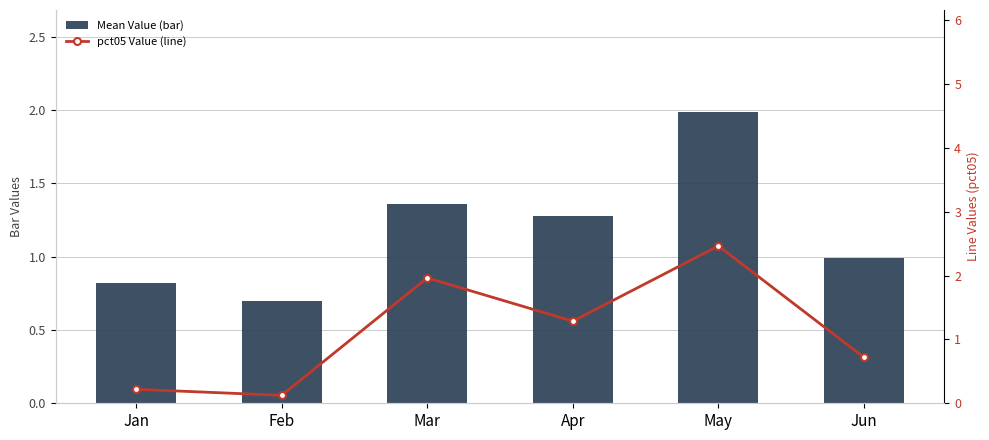

How many series are shown in this chart?

2